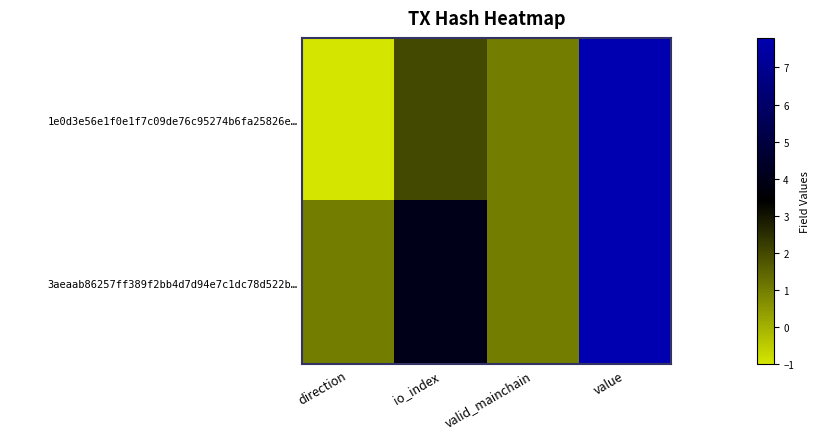

Rank the series at io_index from lowest to highest value.

1e0d3e56e1f0e1f7c09de76c95274b6fa25826e…, 3aeaab86257ff389f2bb4d7d94e7c1dc78d522b…